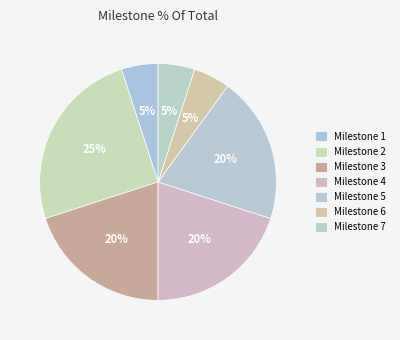

How many slices are in this pie chart?

7